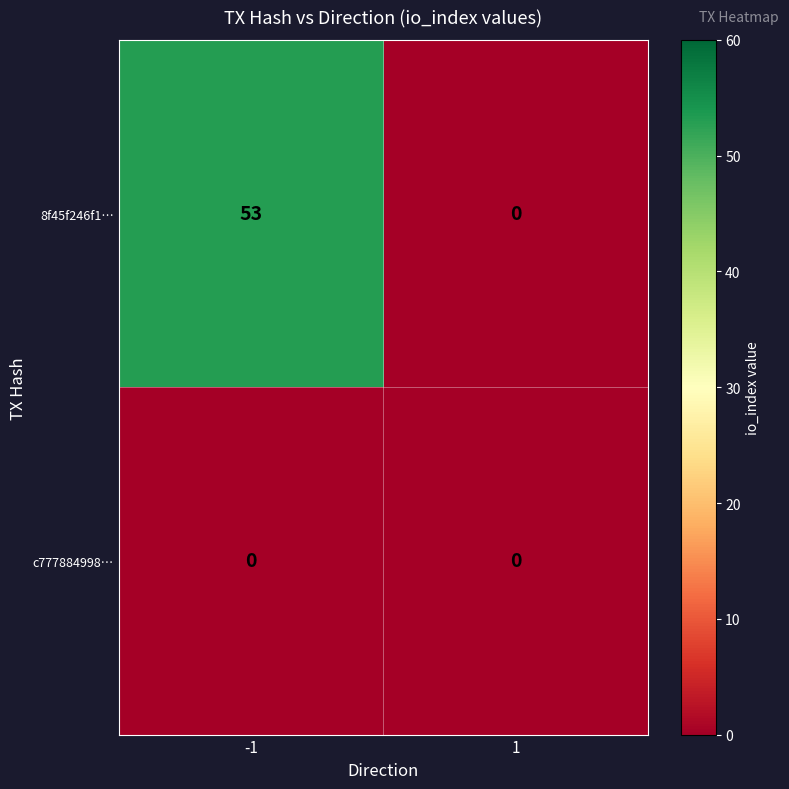

At which category does the chart reach its peak across all series?

-1